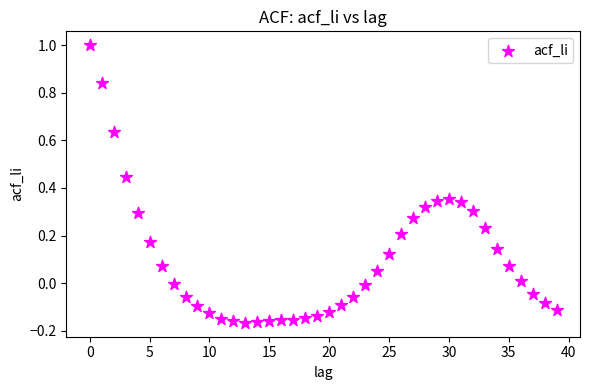

What is the range of Y values (max minus min)?

1.2